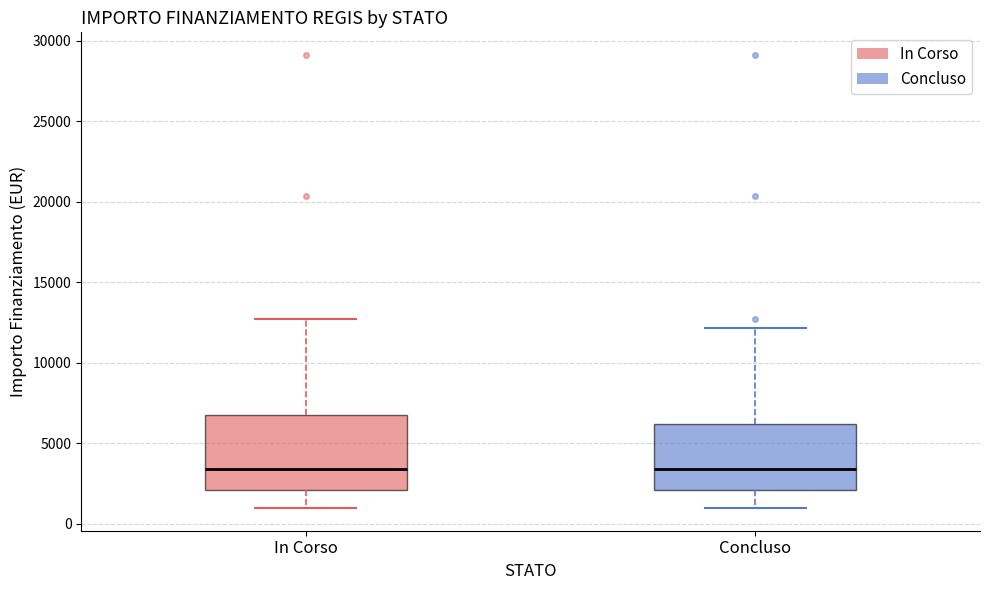

Where does the lower whisker of the box for Concluso end on the y-axis? The values are not printed on the chart, so give them approximately, as read against the axis.

1000